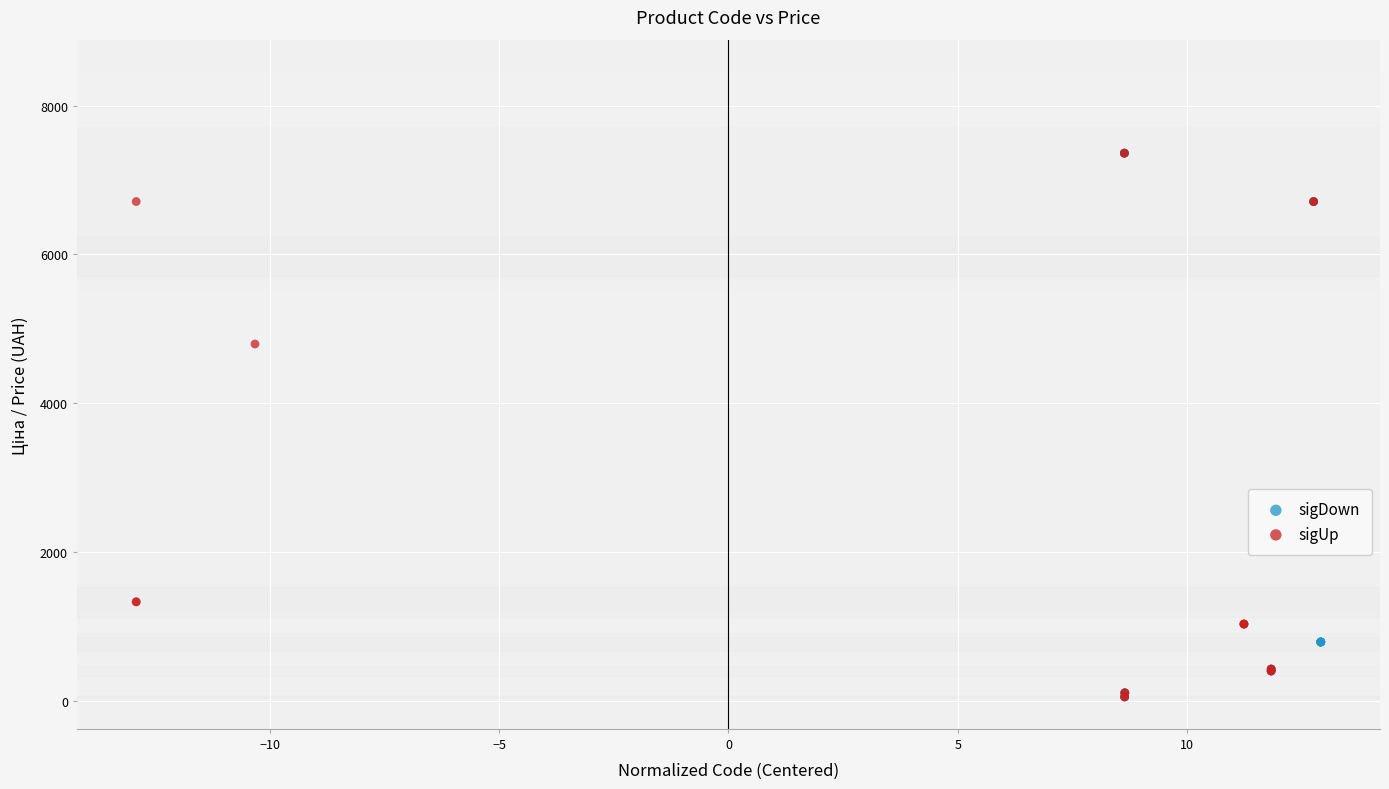

What are all the series names shown in the legend?

sigDown, sigUp